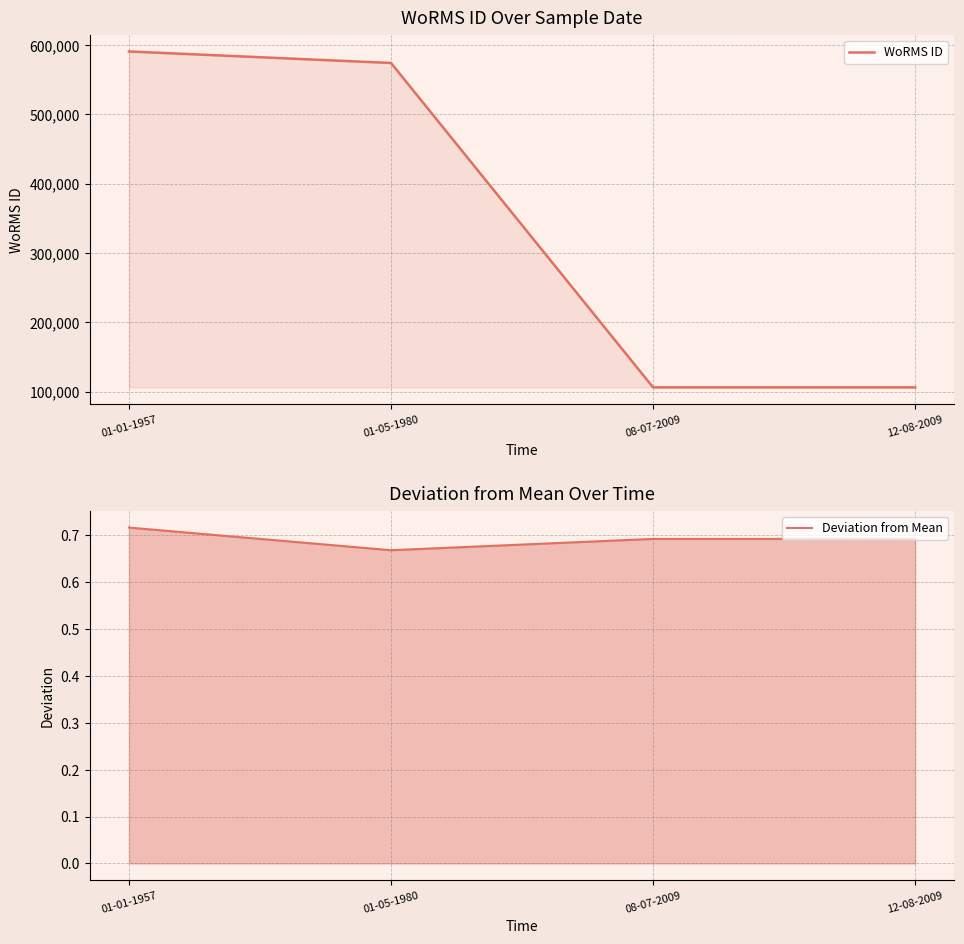

Which series has the widest spread of values?

WoRMS ID